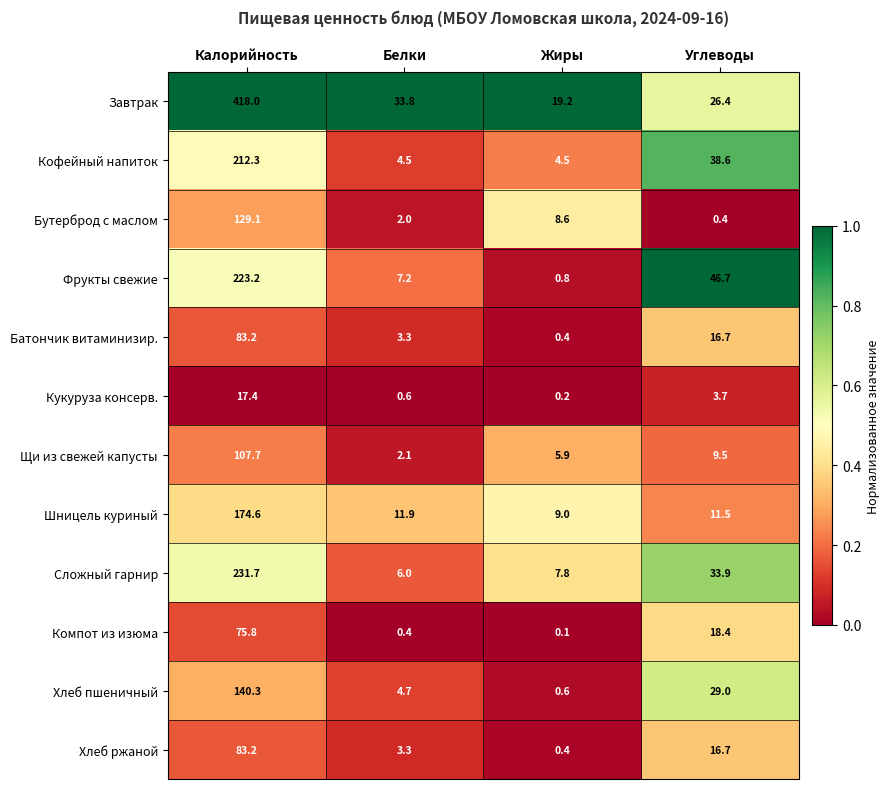

The Кофейный напиток series shows 6.1 at Белки. True or false?

False